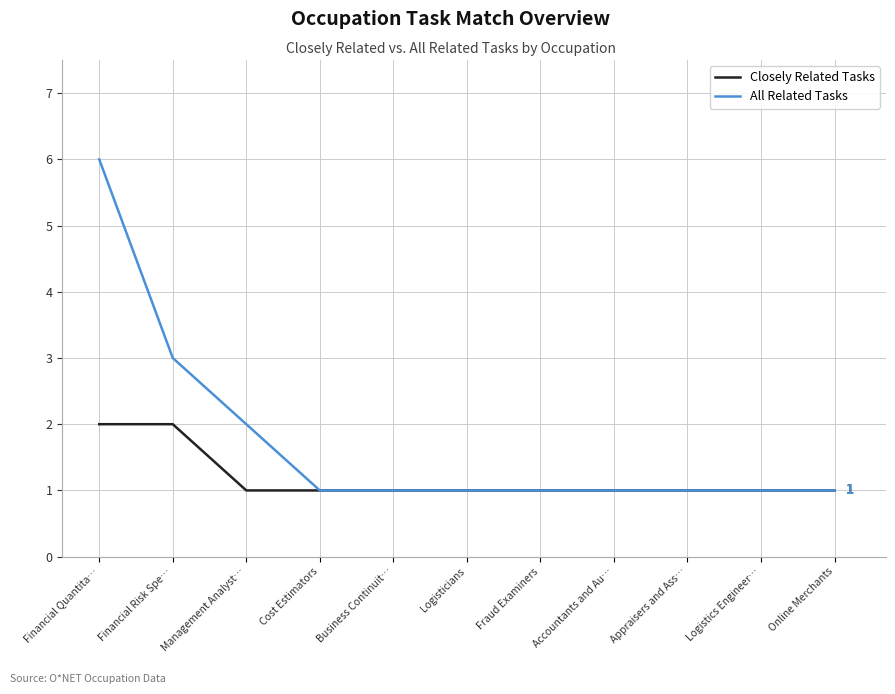

What value does the All Related Tasks series have at Financial Risk Spe…?

3